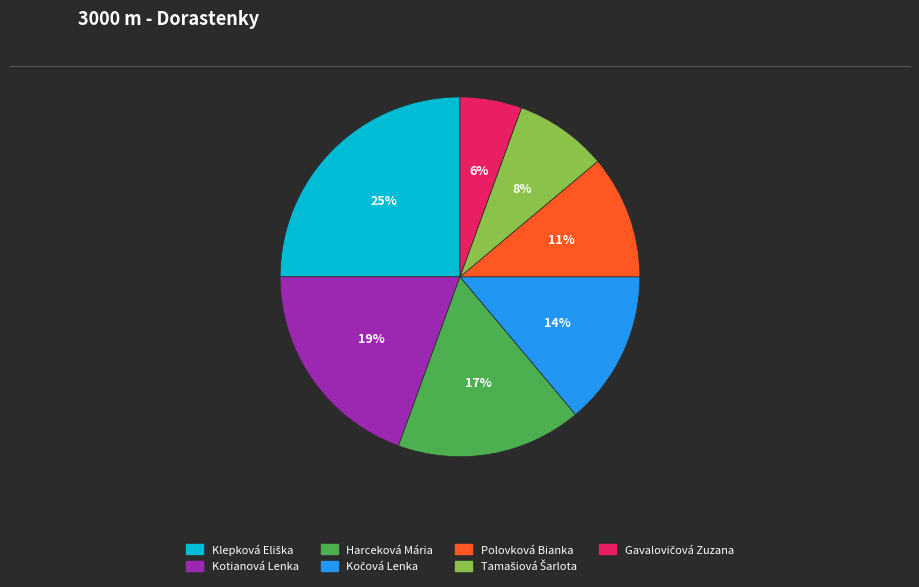

To the nearest percent, what portion does Kotianová Lenka represent?

19%